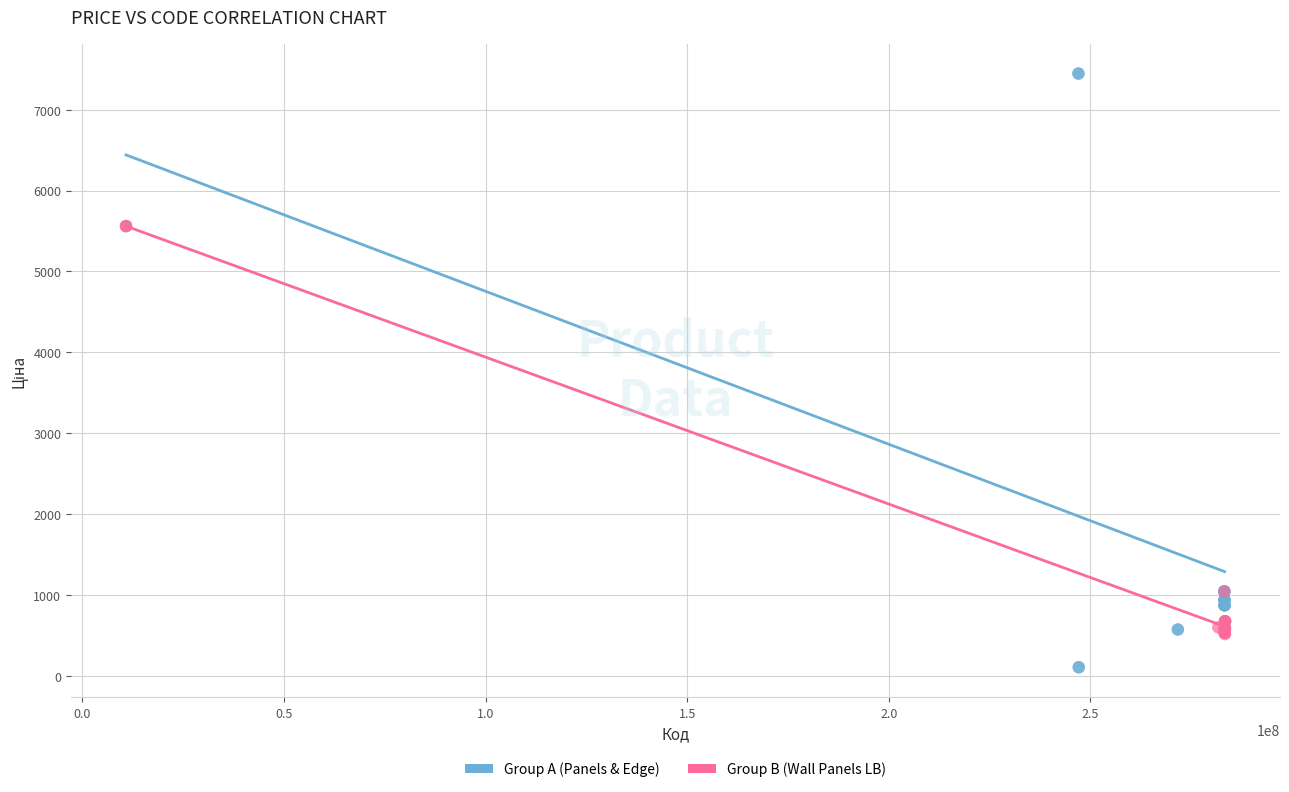

Which series has the widest spread of Y values?

Group A (Panels & Edge)